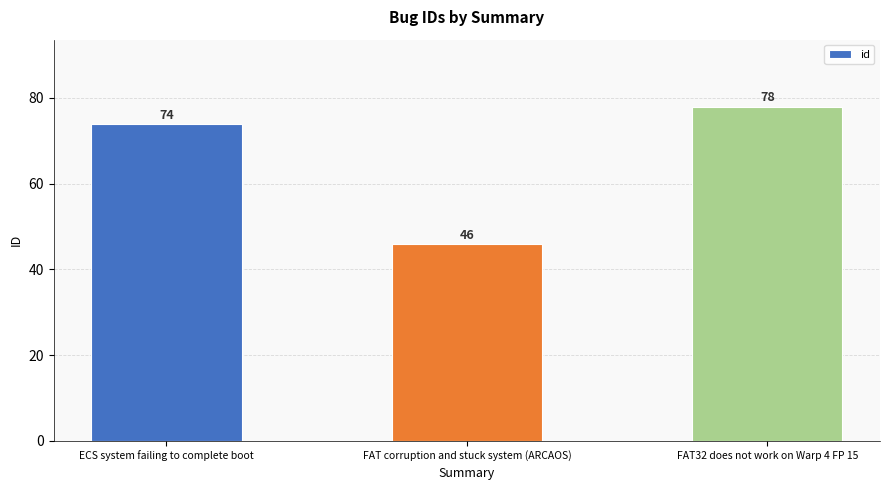

Which category has the highest value across all series?

FAT32 does not work on Warp 4 FP 15